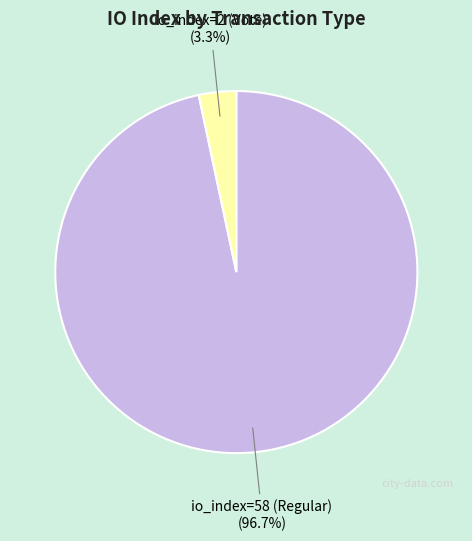

Is there a majority slice in this chart?

Yes